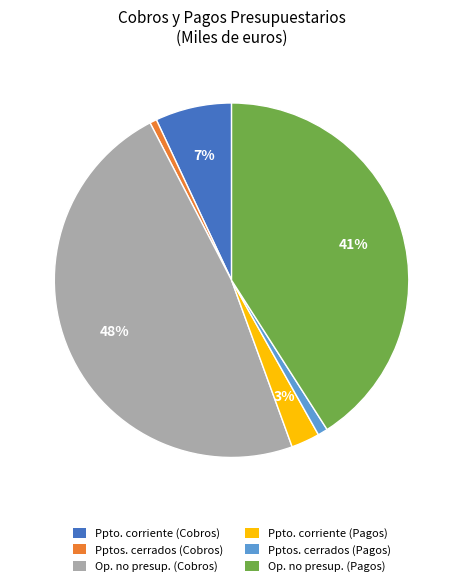

Does any single category account for the majority?

No